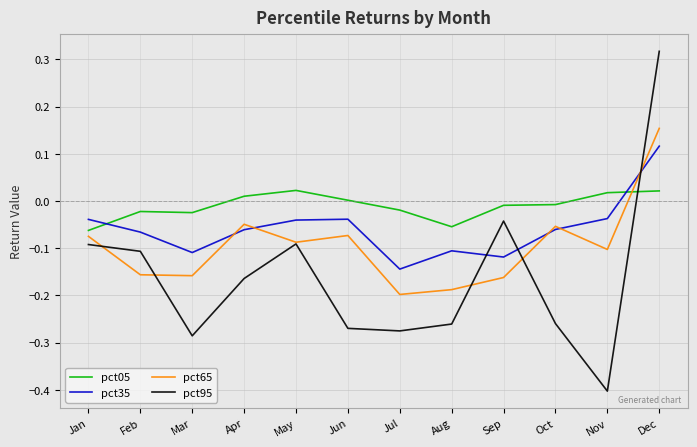

List the series in order of their overall mean, lowest first.

pct95, pct65, pct35, pct05